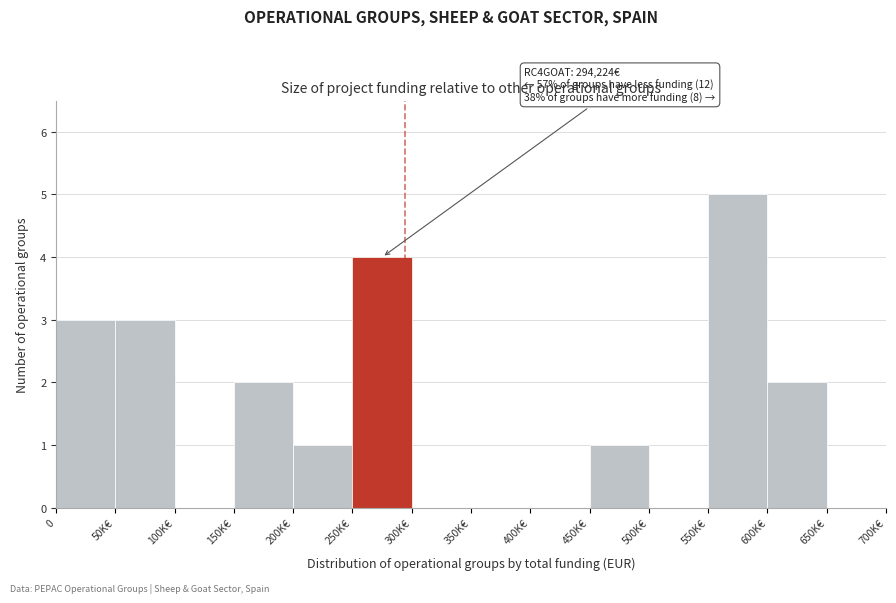

Reading left to right, what are all the values shown in this chart?

0=3	50K€=3	100K€=0	150K€=2	200K€=1	250K€=4	300K€=0	350K€=0	400K€=0	450K€=1	500K€=0	550K€=5	600K€=2	650K€=0